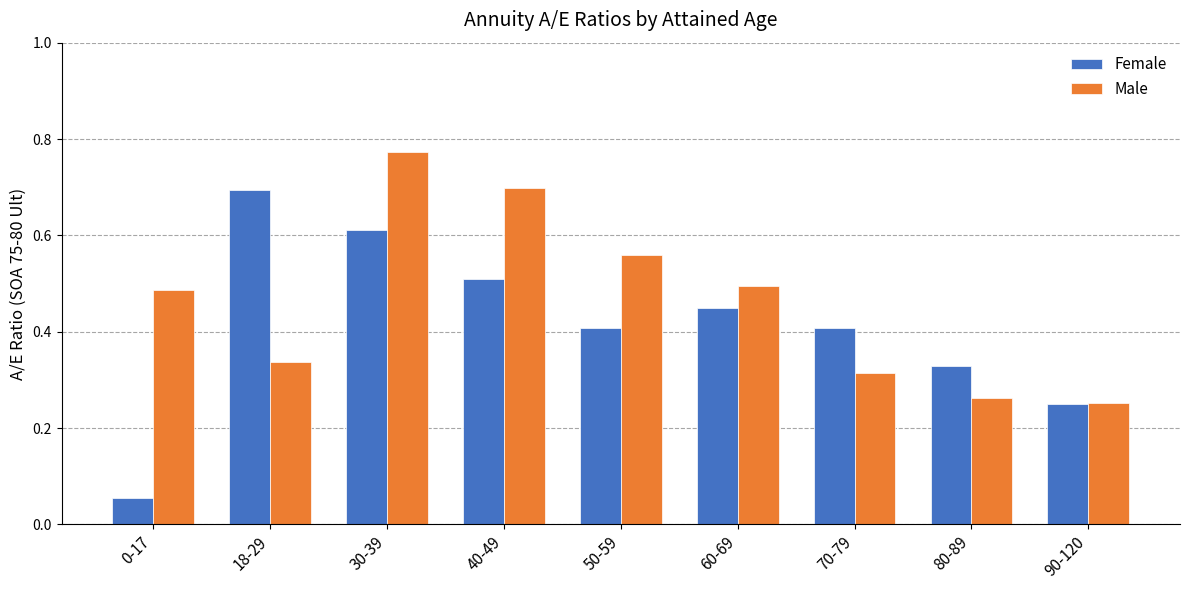

Which series changed the most between 70-79 and 80-89?

Female